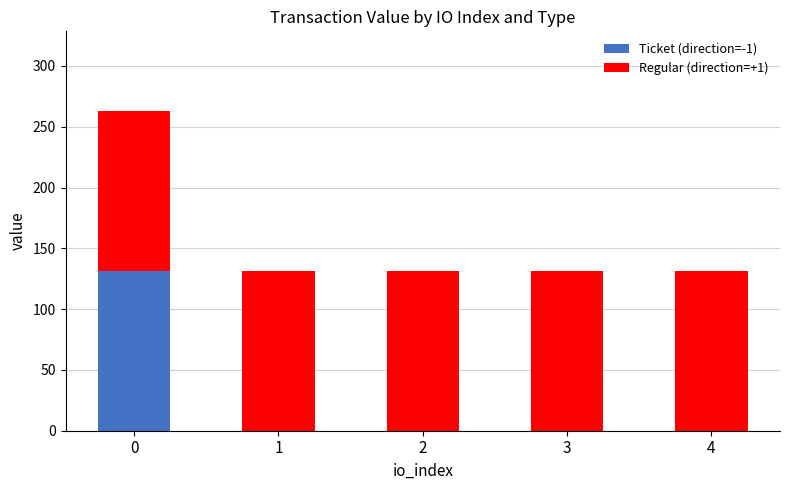

What is the highest value of the Ticket (direction=-1) series?

131.4